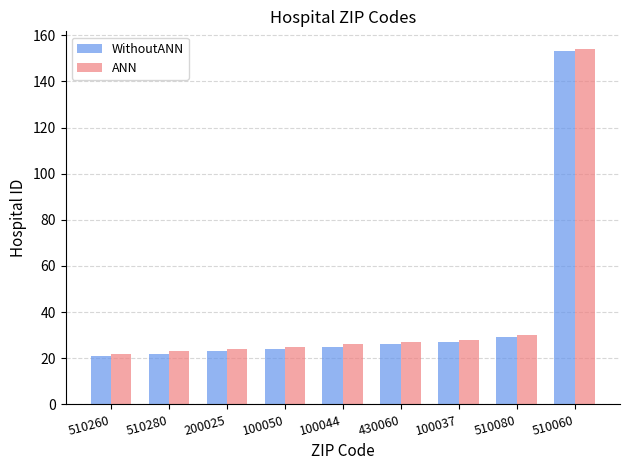

Which label corresponds to the largest value in the chart?

510060